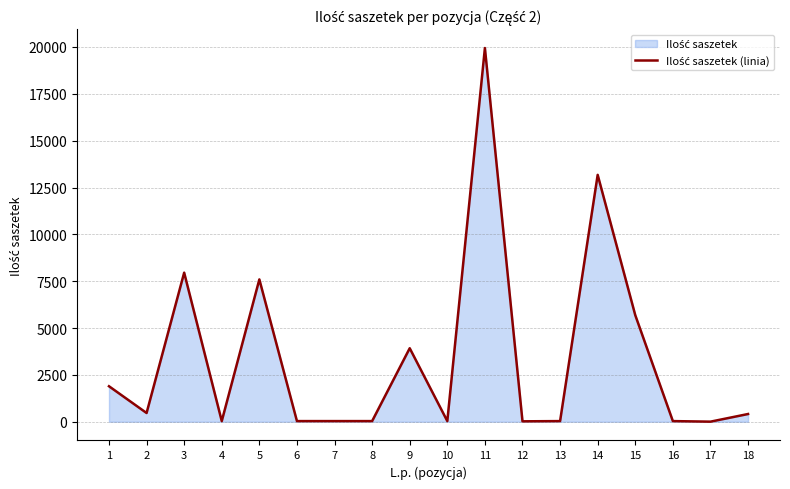

What is the value of the 9th point from the left?

3924